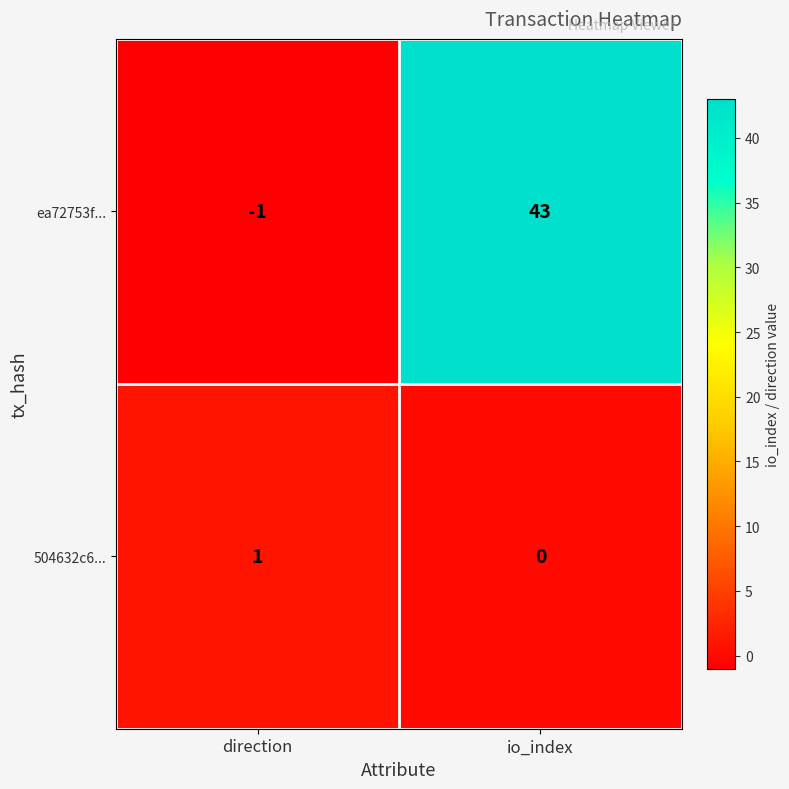

Which series has the largest range (max minus min)?

ea72753f...